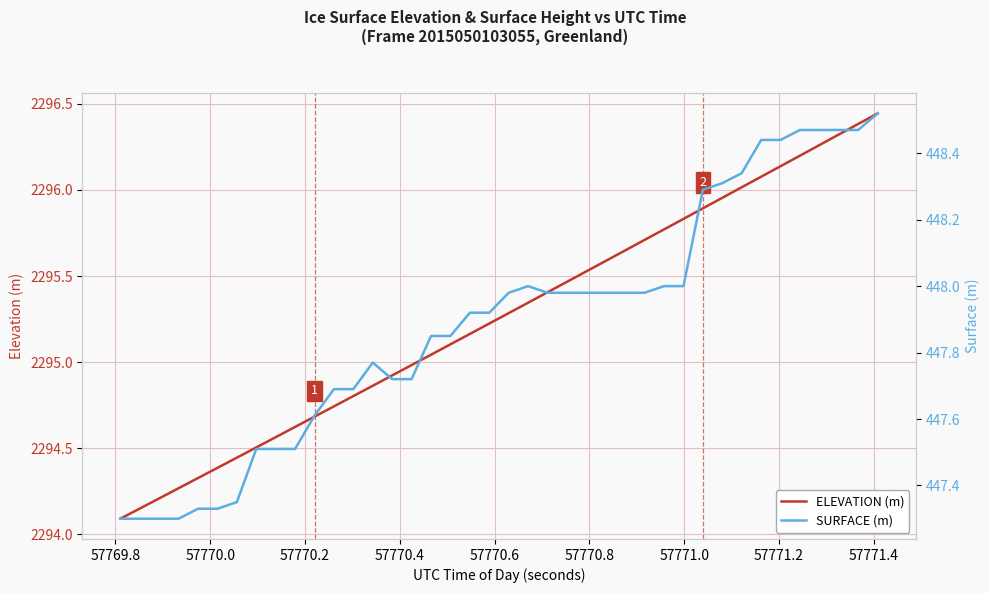

True or false: SURFACE and ELEVATION cross at least once.

False